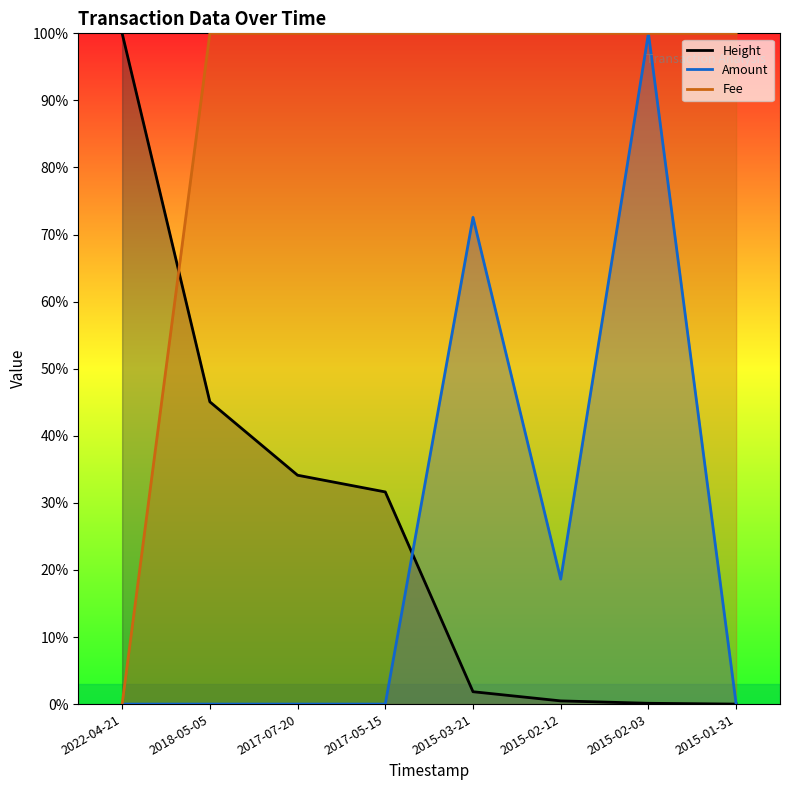

What is the sum of all Fee values?

700.0